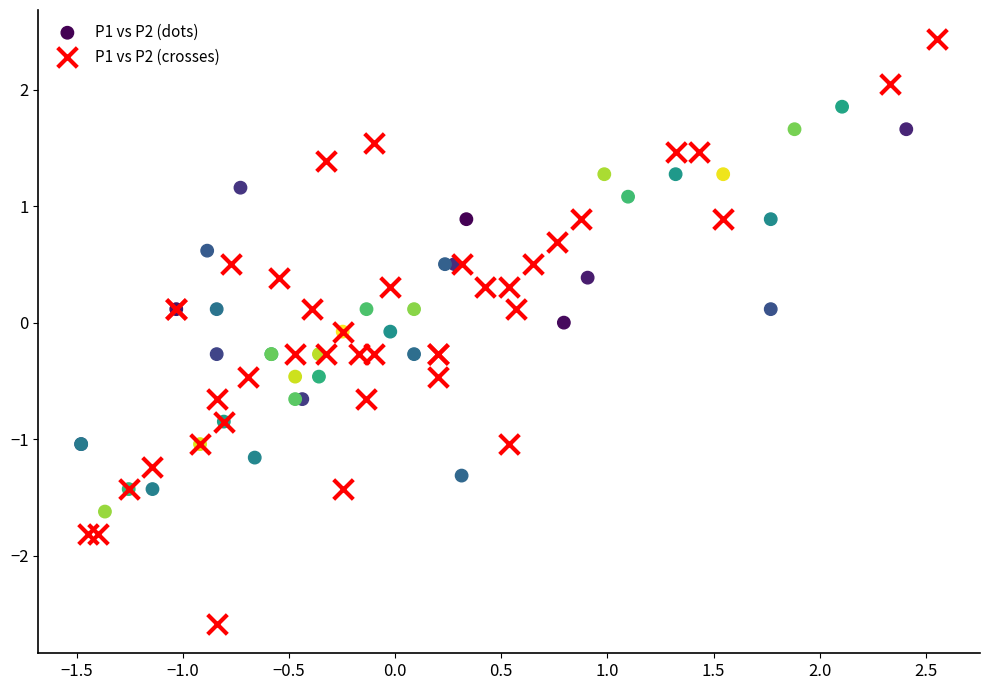

Which series reaches the maximum Y coordinate?

P1 vs P2 (crosses)